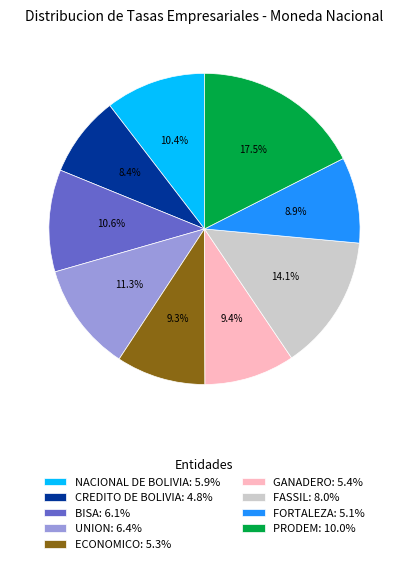

Which category has the smallest portion of the pie?

CREDITO DE BOLIVIA